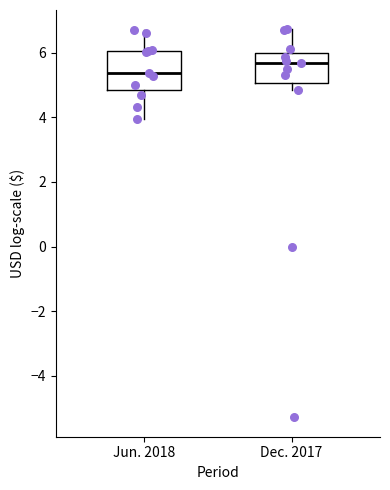

Where does the upper whisker of the box for Dec. 2017 end on the y-axis? The values are not printed on the chart, so give them approximately, as read against the axis.

6.8